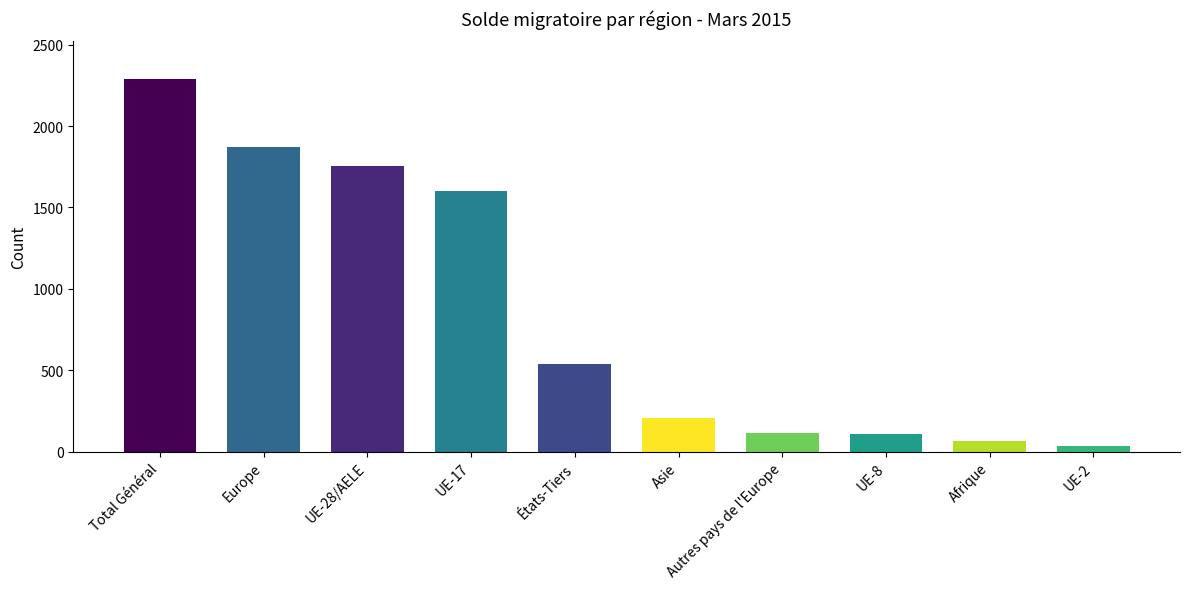

What is the approximate value at UE-2, to the nearest 50?

50